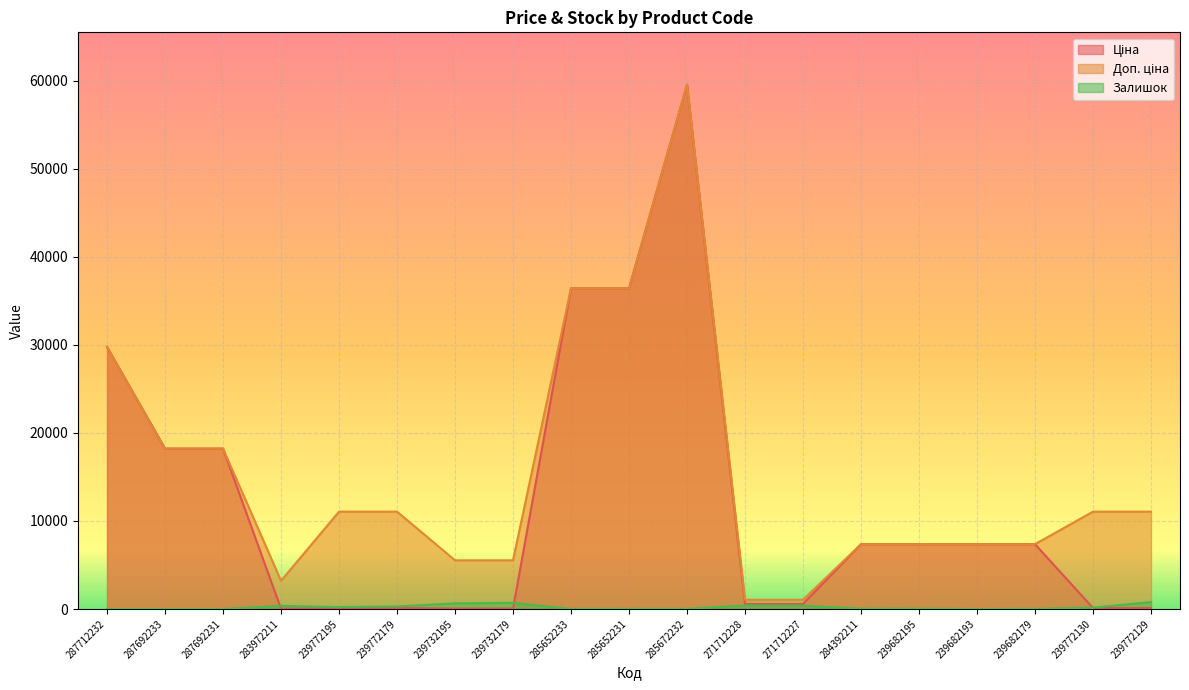

True or false: Доп. ціна and Залишок cross at least once.

False